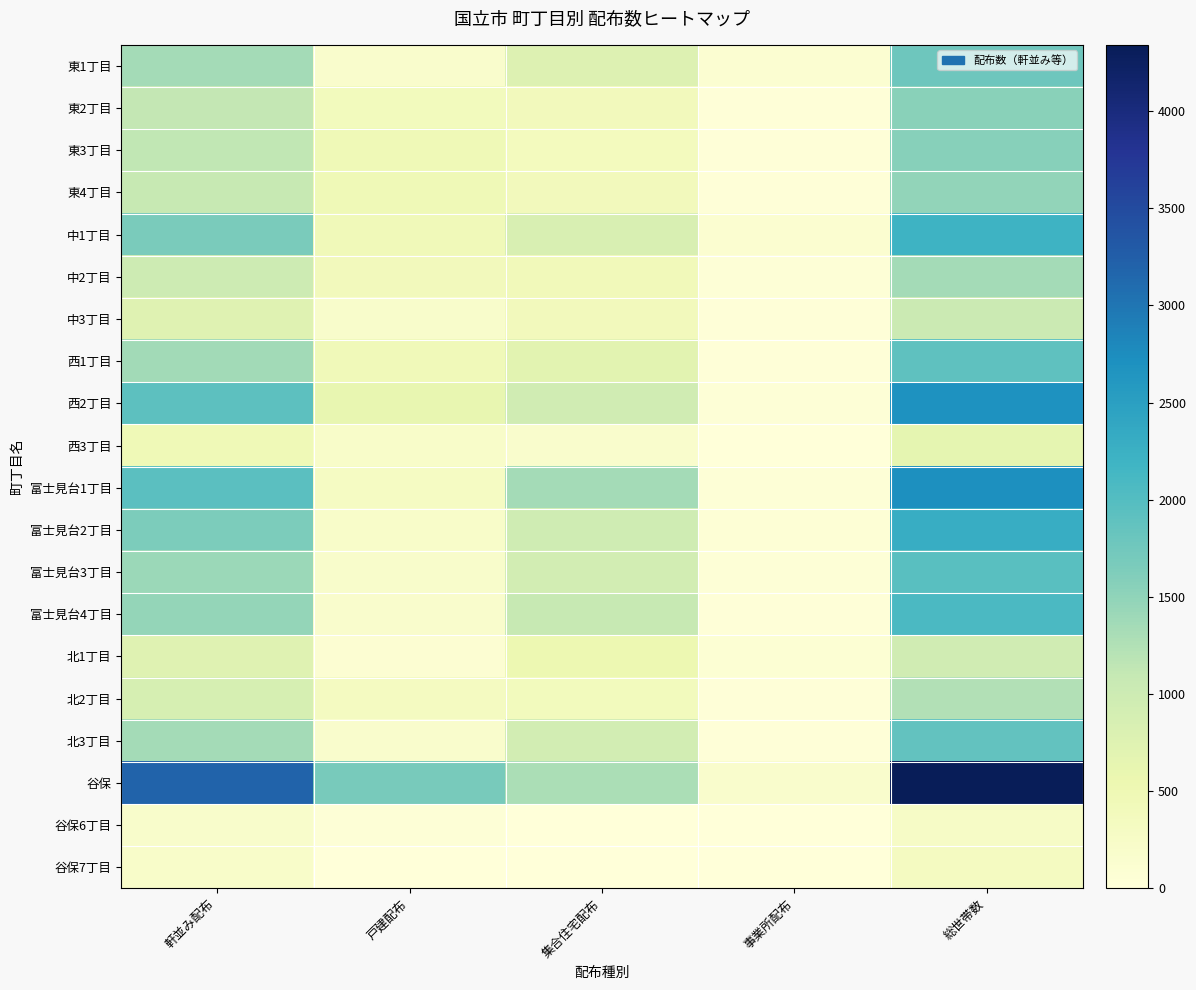

Reading left to right, what are all the values shown in this chart?

東1丁目: 軒並み配布=1350	戸建配布=180	集合住宅配布=780	事業所配布=110	総世帯数=1777
東2丁目: 軒並み配布=1110	戸建配布=390	集合住宅配布=400	事業所配布=30	総世帯数=1546
東3丁目: 軒並み配布=1130	戸建配布=460	集合住宅配布=370	事業所配布=30	総世帯数=1575
東4丁目: 軒並み配布=1070	戸建配布=470	集合住宅配布=400	事業所配布=30	総世帯数=1489
中1丁目: 軒並み配布=1670	戸建配布=440	集合住宅配布=840	事業所配布=130	総世帯数=2206
中2丁目: 軒並み配布=990	戸建配布=400	集合住宅配布=420	事業所配布=50	総世帯数=1349
中3丁目: 軒並み配布=740	戸建配布=200	集合住宅配布=400	事業所配布=20	総世帯数=1033
西1丁目: 軒並み配布=1370	戸建配布=430	集合住宅配布=700	事業所配布=30	総世帯数=1916
西2丁目: 軒並み配布=1930	戸建配布=620	集合住宅配布=950	事業所配布=50	総世帯数=2686
西3丁目: 軒並み配布=460	戸建配布=220	集合住宅配布=170	事業所配布=0	総世帯数=661
富士見台1丁目: 軒並み配布=1950	戸建配布=300	集合住宅配布=1350	事業所配布=50	総世帯数=2719
富士見台2丁目: 軒並み配布=1660	戸建配布=210	集合住宅配布=970	事業所配布=60	総世帯数=2297
富士見台3丁目: 軒並み配布=1420	戸建配布=190	集合住宅配布=920	事業所配布=50	総世帯数=1964
富士見台4丁目: 軒並み配布=1460	戸建配布=170	集合住宅配布=1070	事業所配布=20	総世帯数=2071
北1丁目: 軒並み配布=740	戸建配布=90	集合住宅配布=540	事業所配布=70	総世帯数=964
北2丁目: 軒並み配布=880	戸建配布=330	集合住宅配布=380	事業所配布=20	総世帯数=1239
北3丁目: 軒並み配布=1340	戸建配布=180	集合住宅配布=930	事業所配布=30	総世帯数=1878
谷保: 軒並み配布=3200	戸建配布=1690	集合住宅配布=1290	事業所配布=170	総世帯数=4341
谷保6丁目: 軒並み配布=190	戸建配布=50	集合住宅配布=0	事業所配布=10	総世帯数=260
谷保7丁目: 軒並み配布=220	戸建配布=0	集合住宅配布=0	事業所配布=0	総世帯数=325